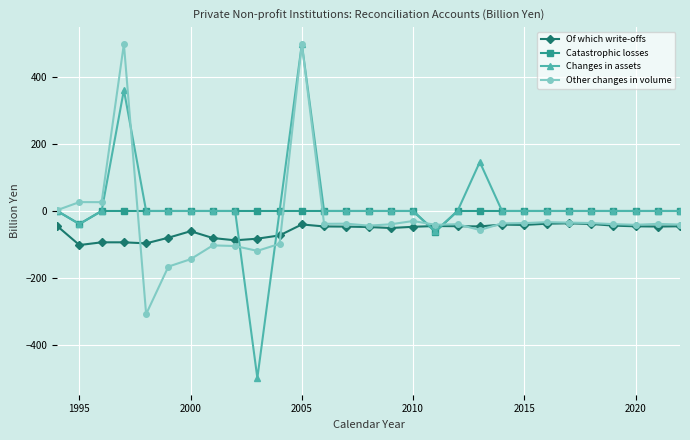

How many intersections are there between Of which write-offs and Catastrophic losses?

2